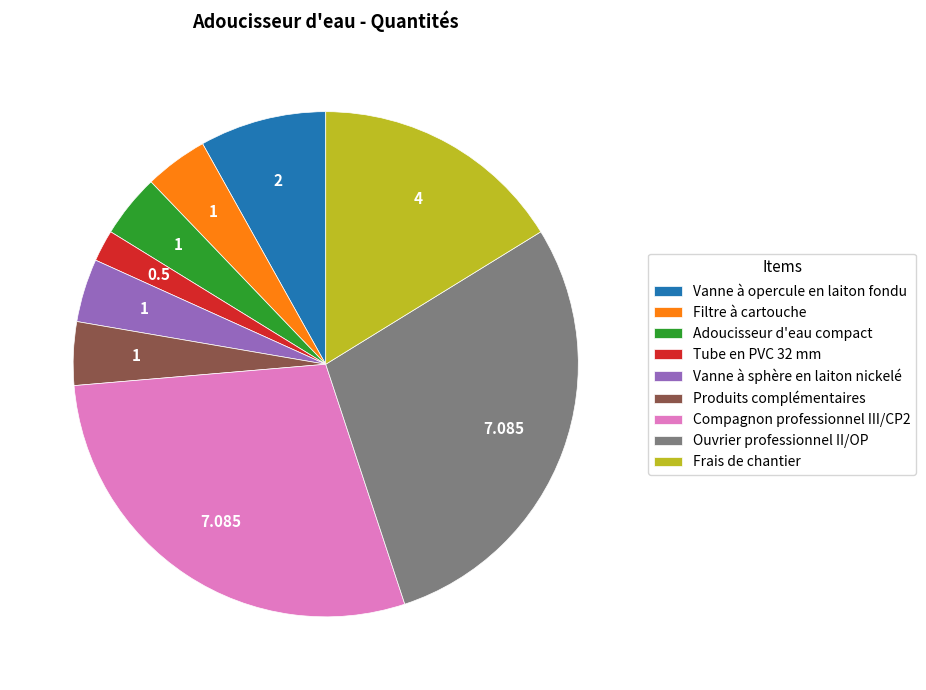

How many segments does this pie chart have?

9